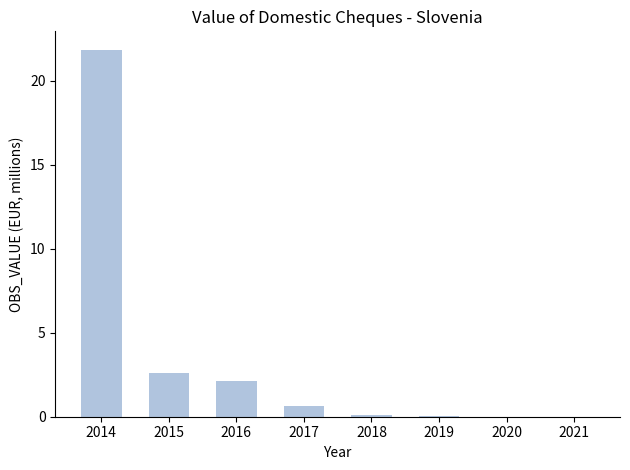

Between 2014 and 2017, which is larger?

2014